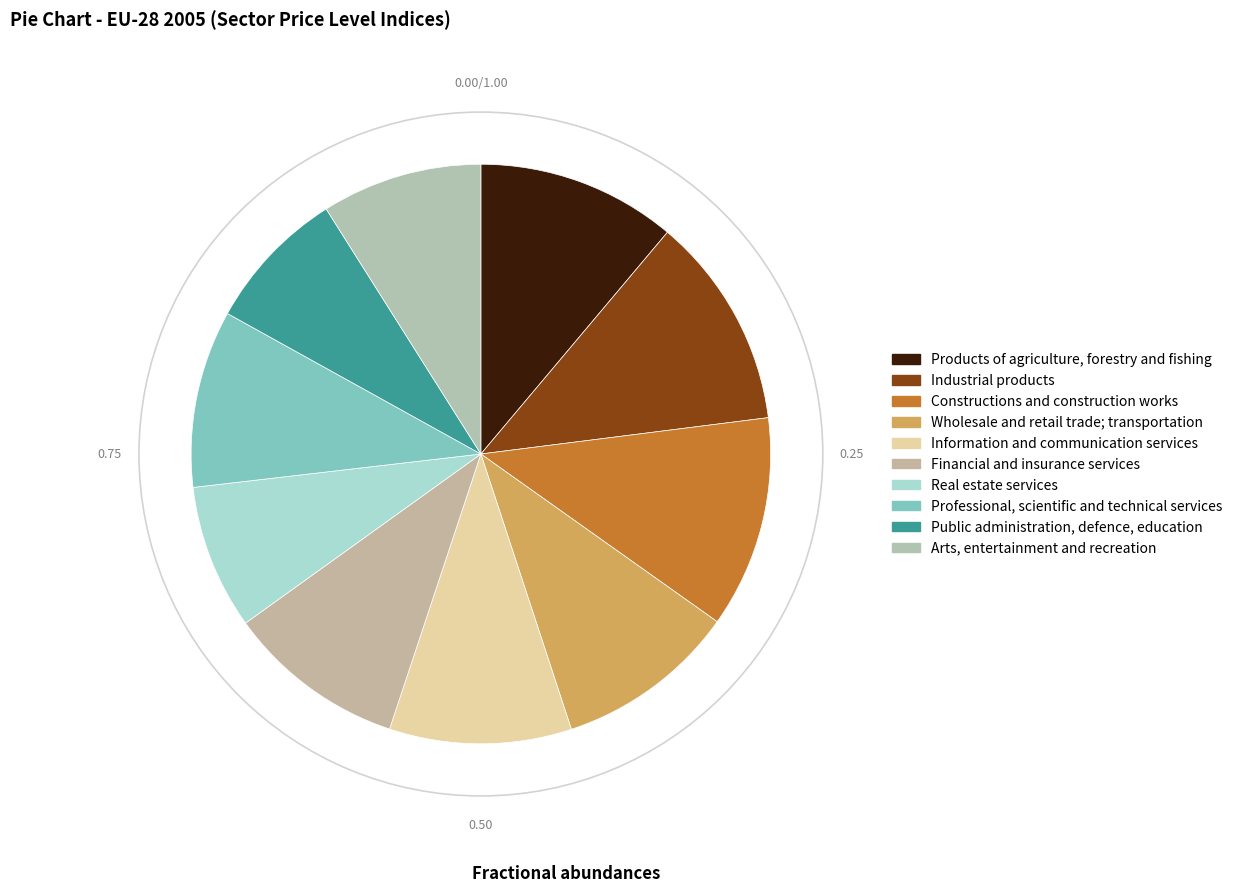

Is Public administration, defence, education the majority of the pie?

No